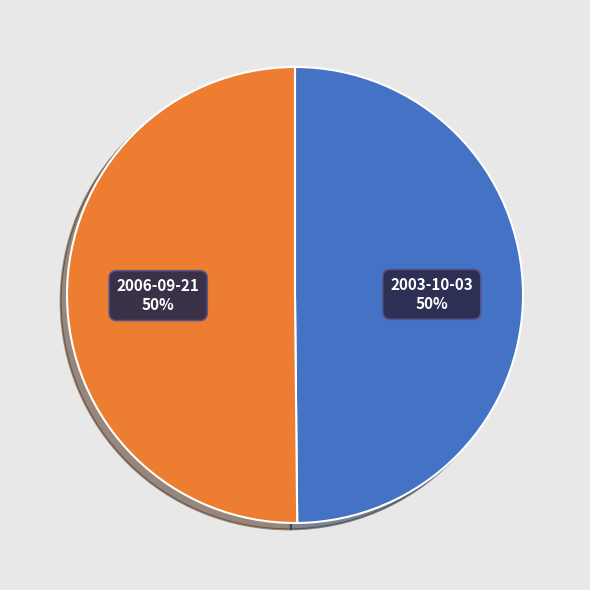

Approximately how many times larger is the value at 2003-10-03 compared to 2006-09-21?

1.0